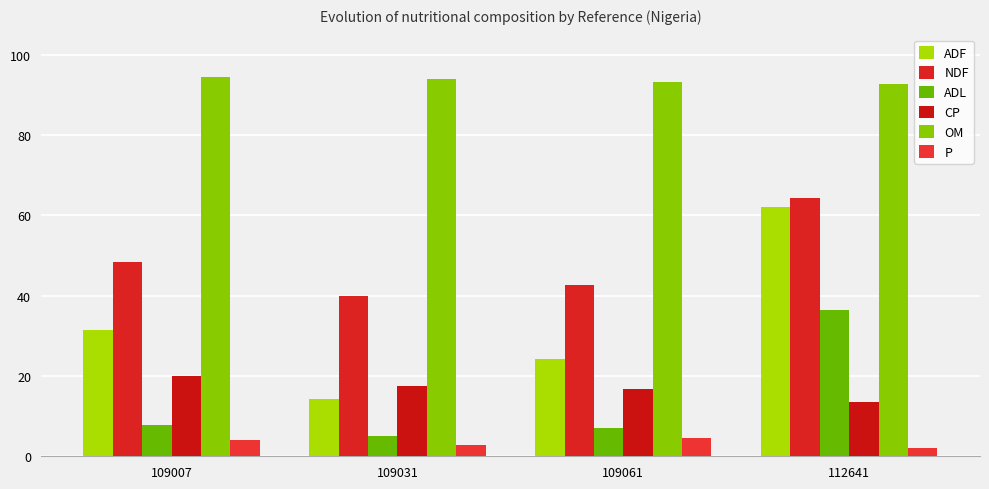

What is the total value across all series at 109031?

173.5